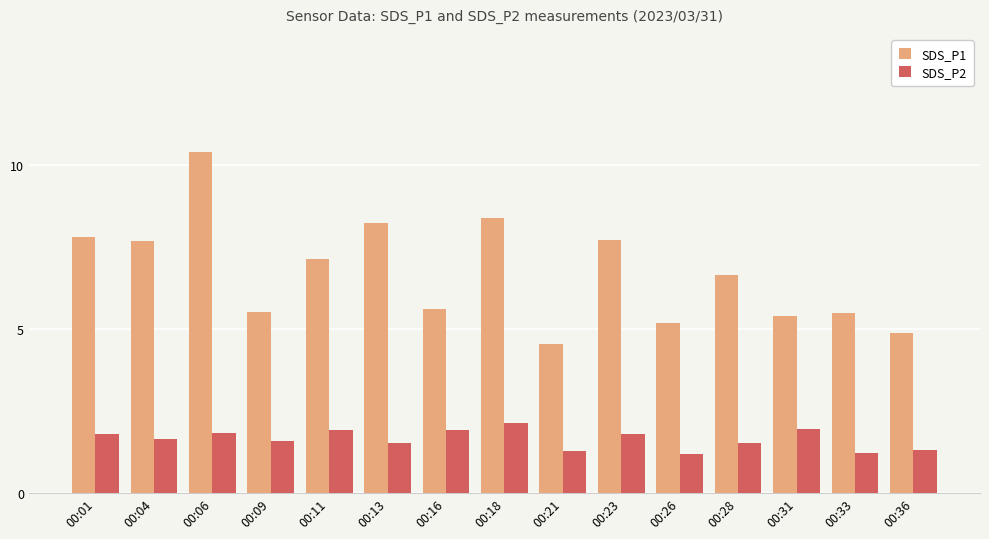

True or false: SDS_P1 has a value of 4.5 at 00:21.

True